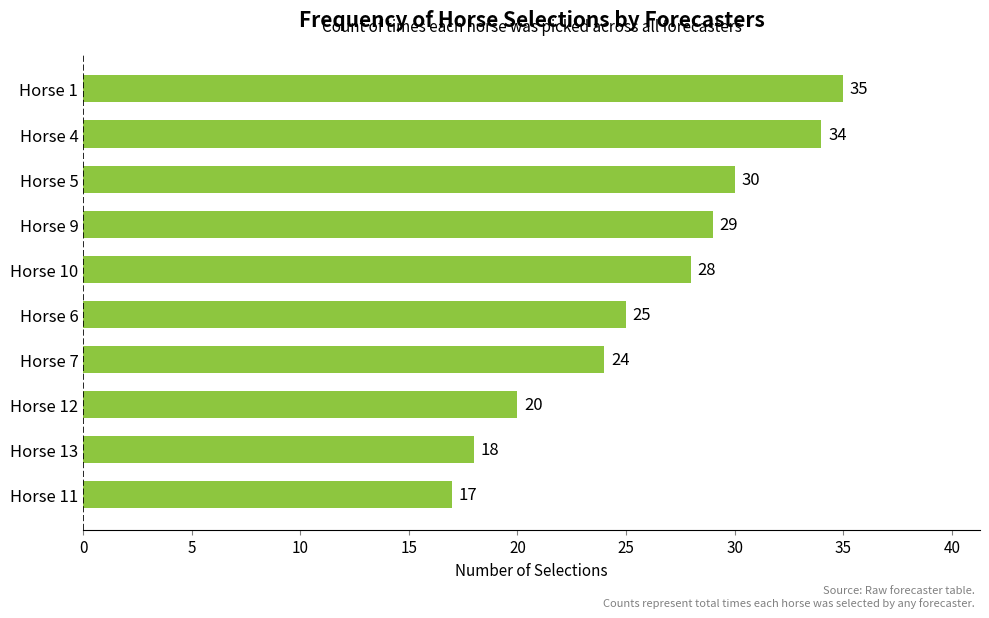

The value at Horse 10 is 47. True or false?

False